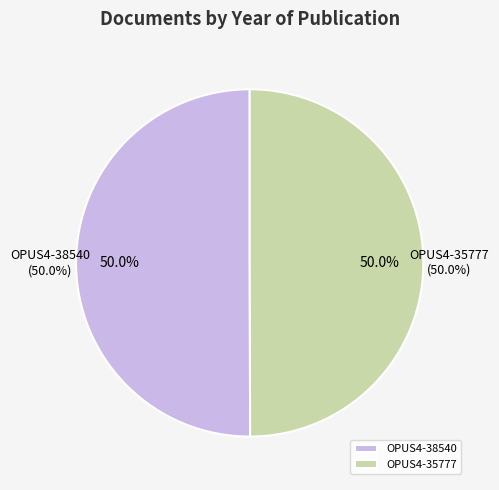

Is it true that OPUS4-38540 is 50% of the pie?

True